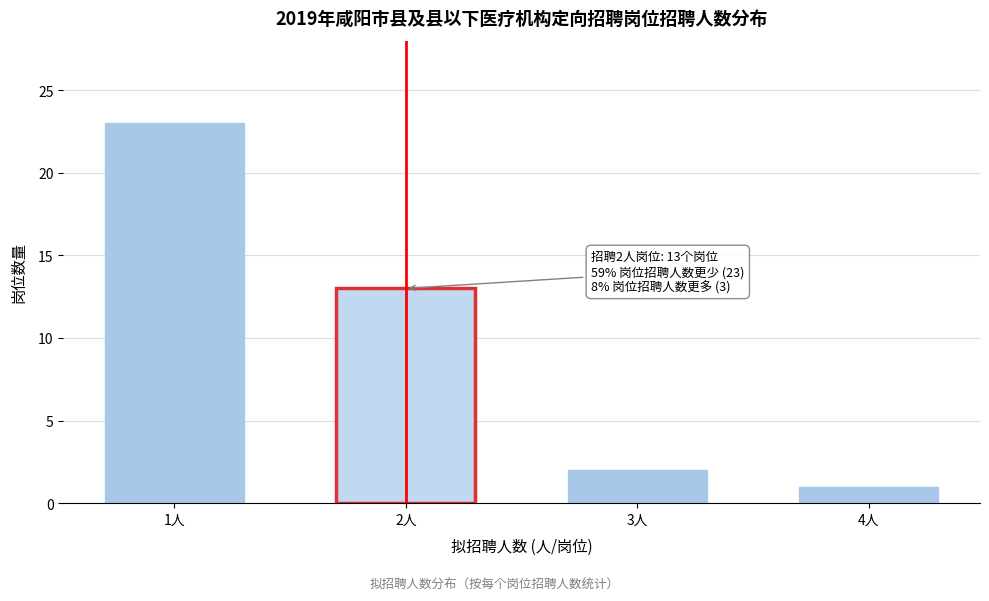

Reading left to right, transcribe all the data shown in this chart.

1人=23	2人=13	3人=2	4人=1